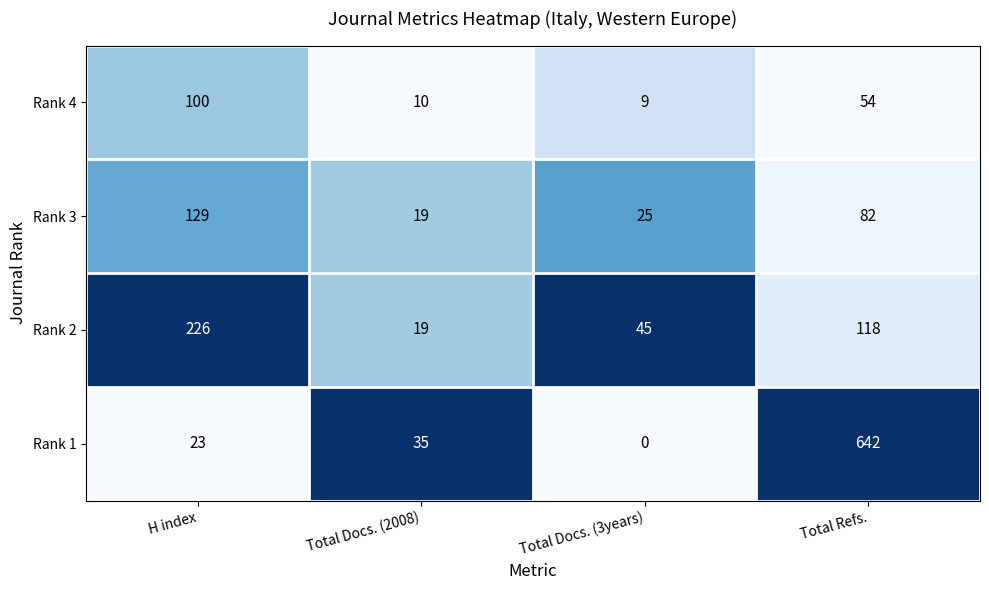

List the series in order of their overall mean, highest first.

Rank 1, Rank 2, Rank 3, Rank 4